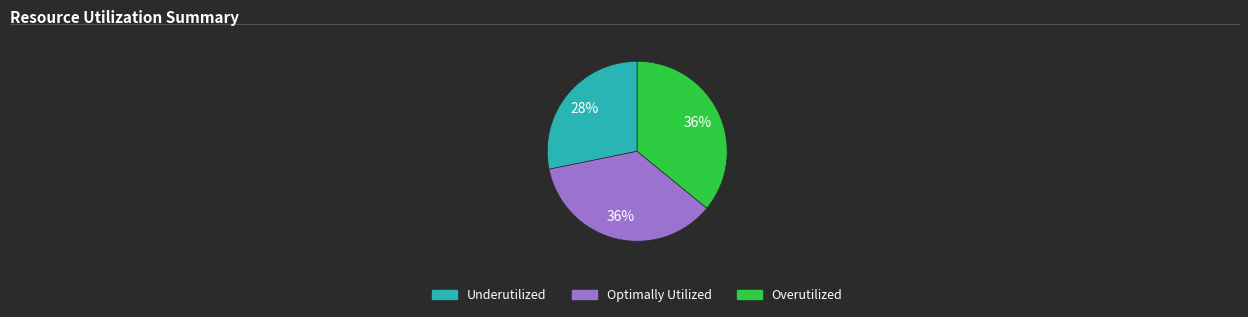

What is the smallest slice in the pie chart?

Underutilized